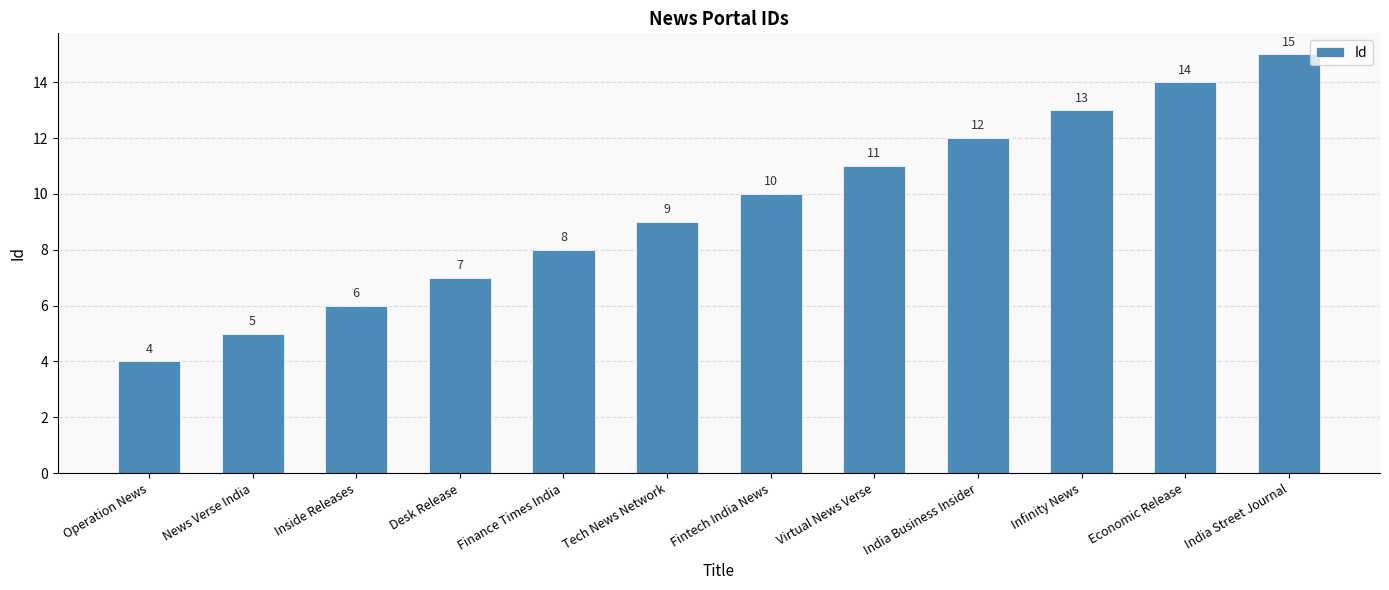

Which has a higher value, Economic Release or Tech News Network?

Economic Release